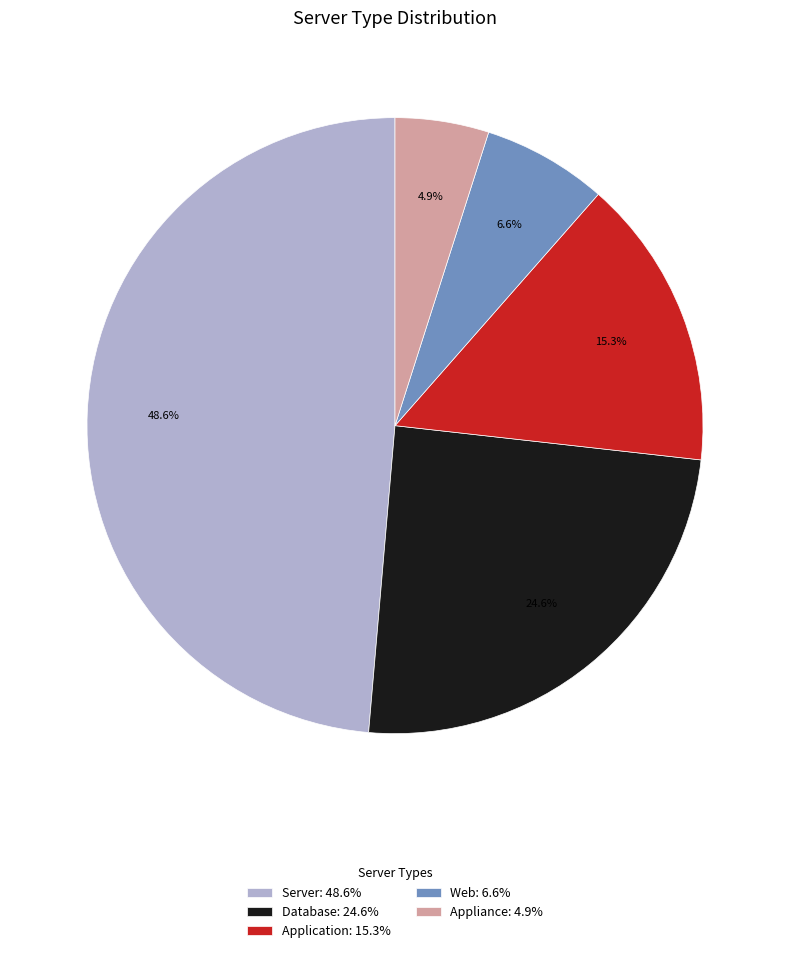

How many slices are in this pie chart?

5